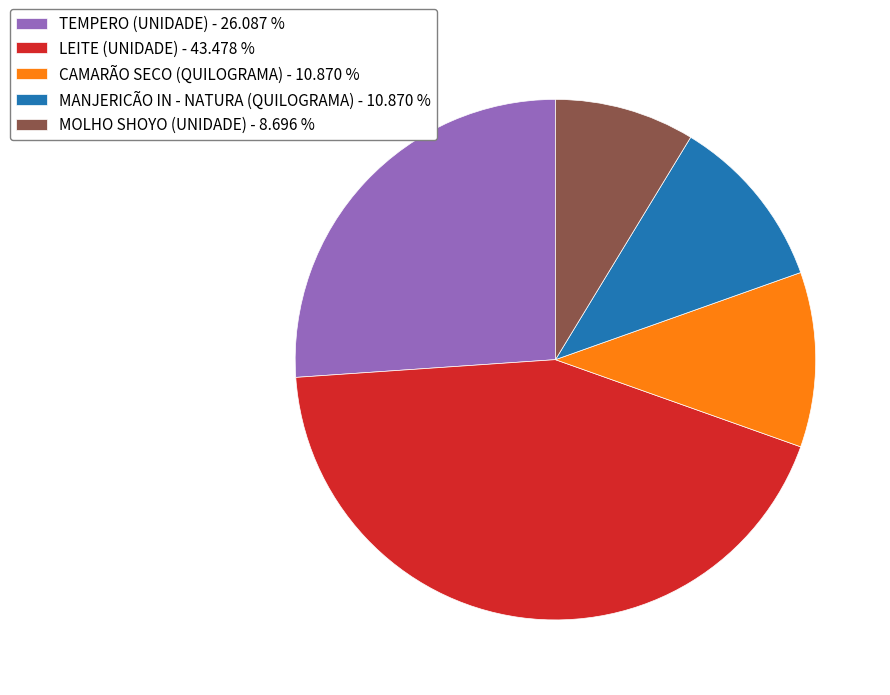

Do LEITE (UNIDADE) - 43.478 % and CAMARÃO SECO (QUILOGRAMA) - 10.870 % together represent more than half of the pie?

Yes